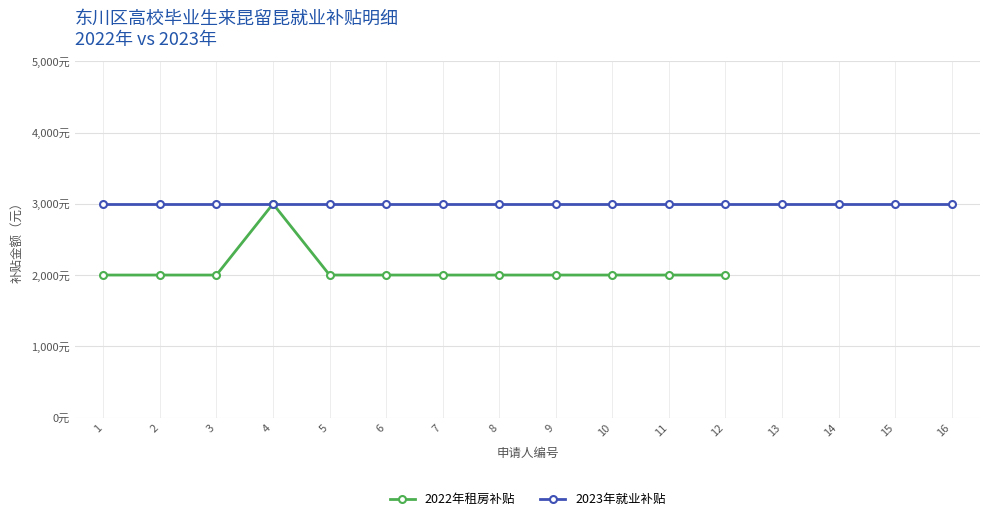

What is the ratio of the value at 11 to the value at 2?

1.0